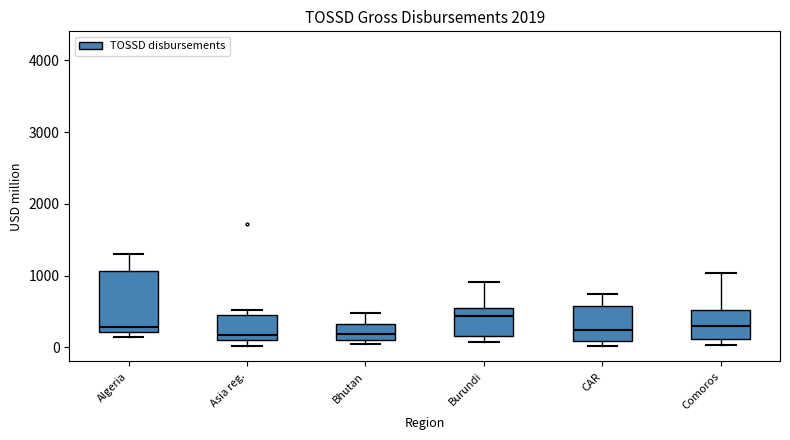

Where does the upper whisker of the box for Algeria end on the y-axis? The values are not printed on the chart, so give them approximately, as read against the axis.

1300